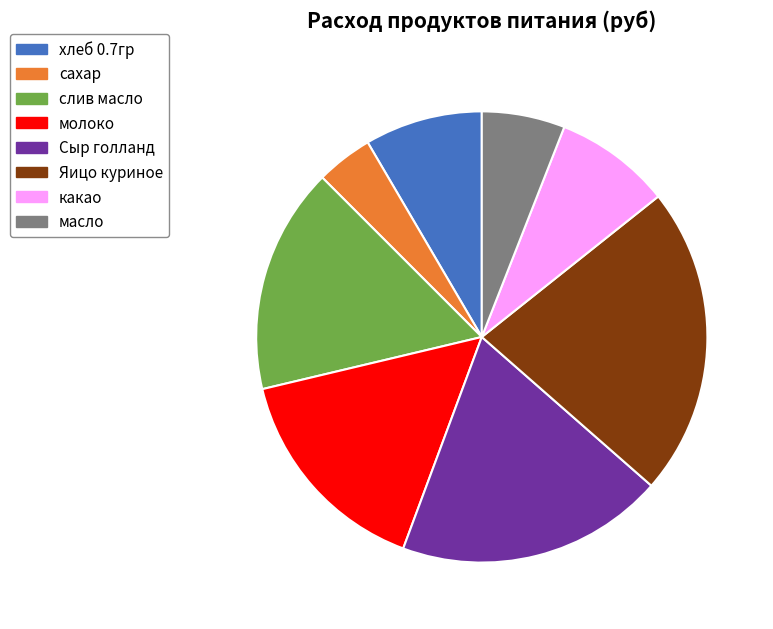

Which category has the biggest portion of the pie?

Яицо куриное